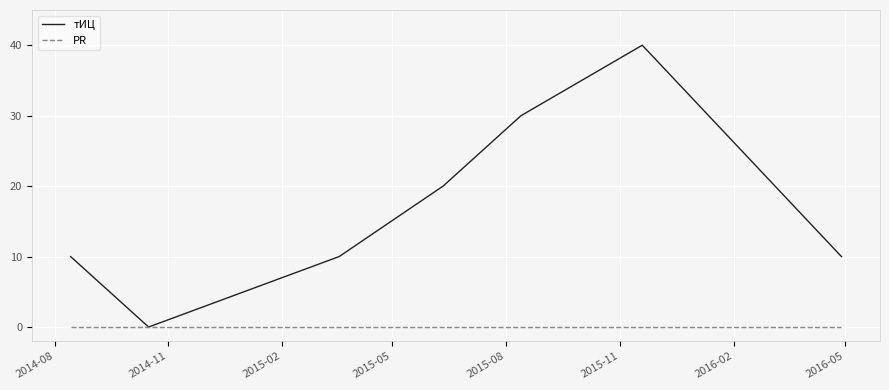

Rank the series by their average value, from highest to lowest.

тИЦ, PR